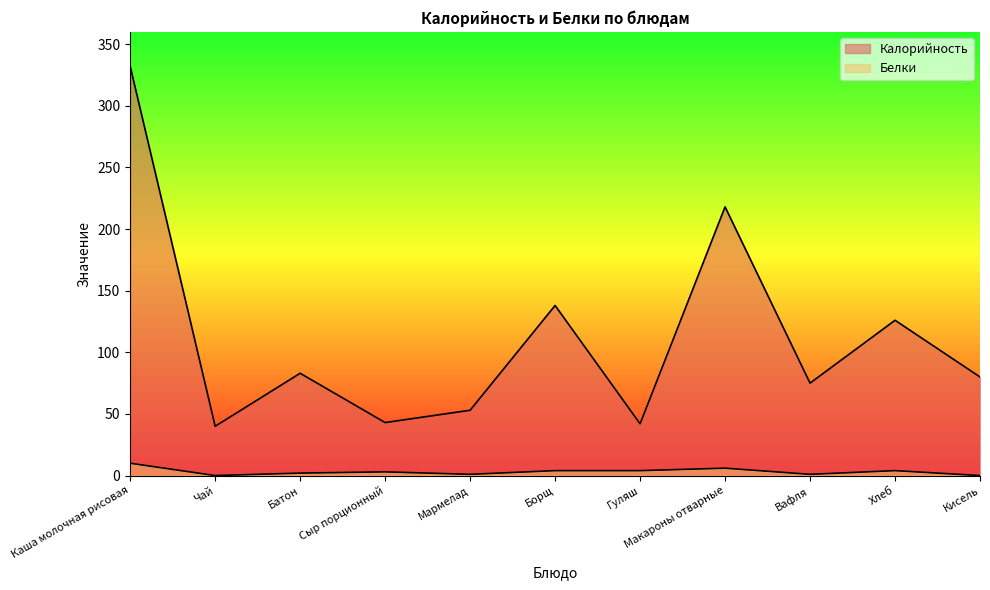

Reading left to right, what are all the values shown in this chart?

Калорийность: 332	40	83	43	53	138	42	218	75	126	80
Белки: 10	0	2	3	1	4	4	6	1	4	0